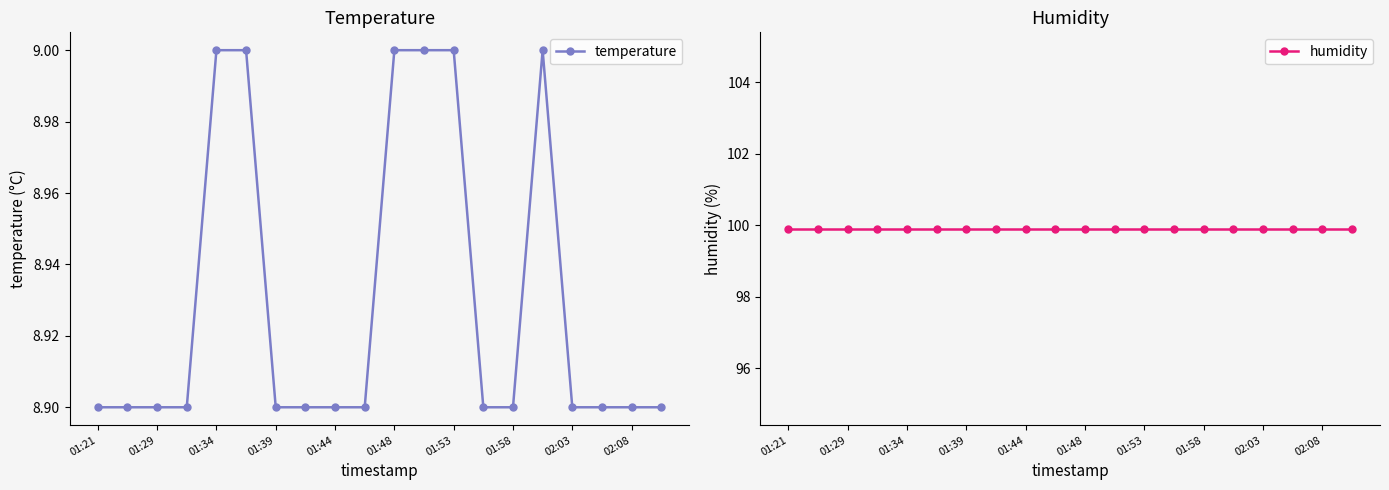

Is it true that temperature equals 8.9 at 01:21?

True